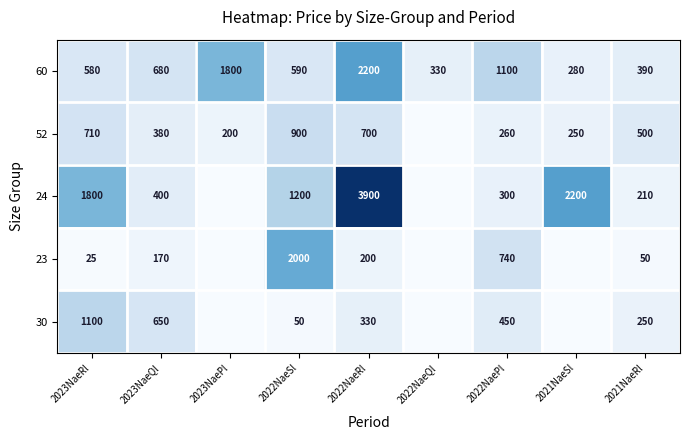

Is the value of 60 at 2023NaeRl greater than the value of 24 at 2022NaeSl?

No